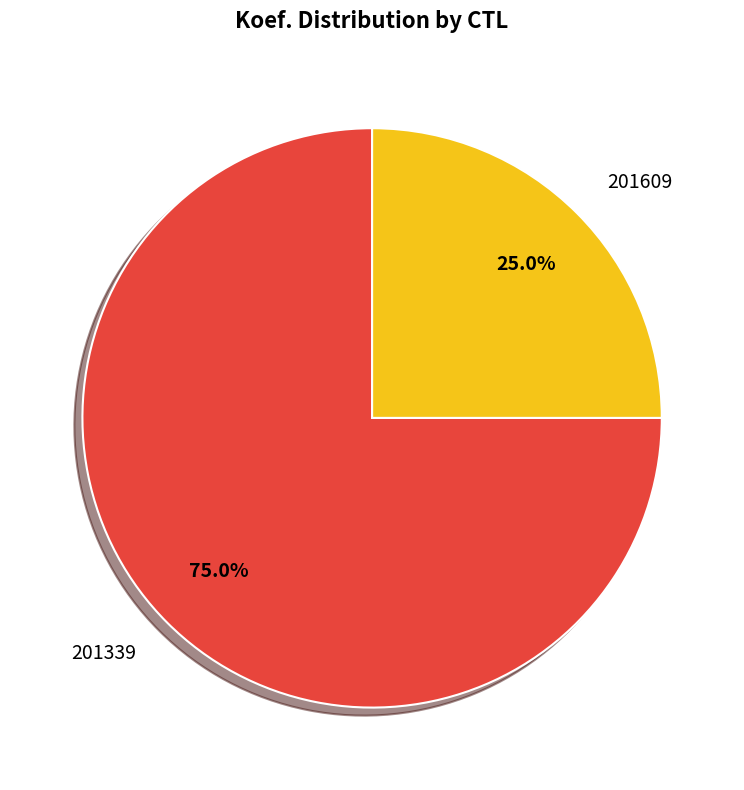

Which category has the smallest portion of the pie?

201609